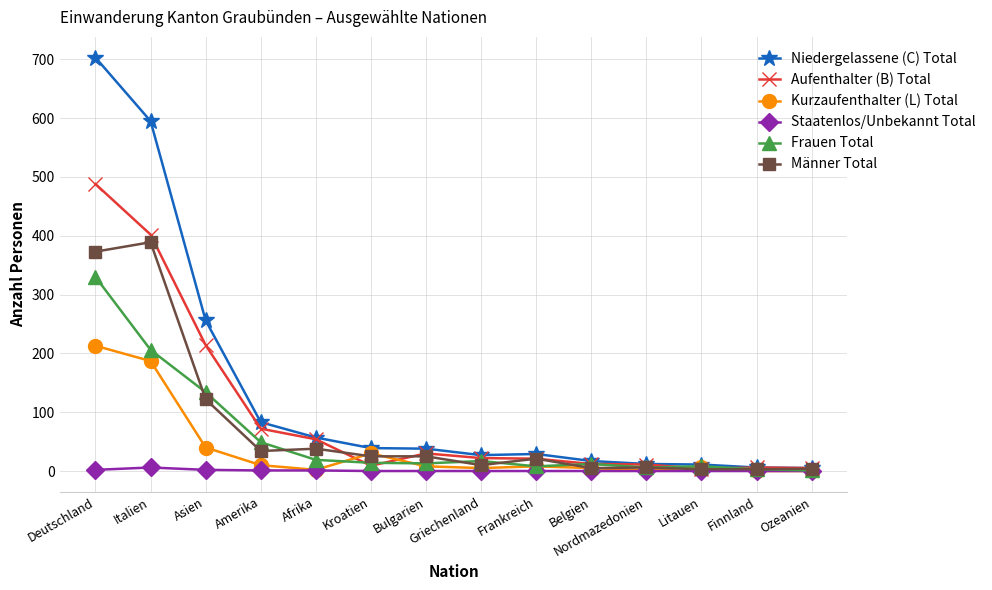

What is the minimum value for Frauen Total?

1